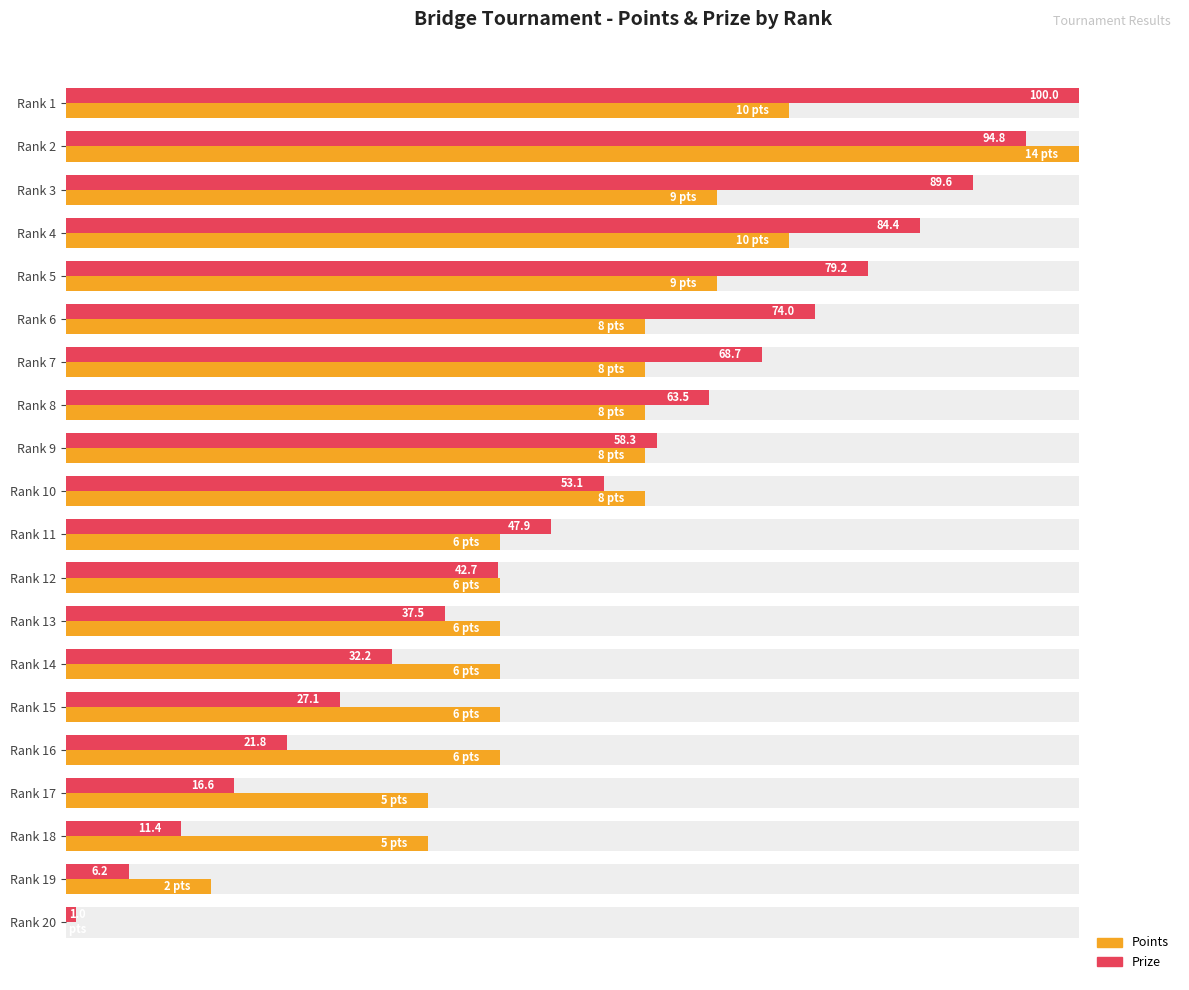

Rank the series by their maximum value, from lowest to highest.

Points, Prize